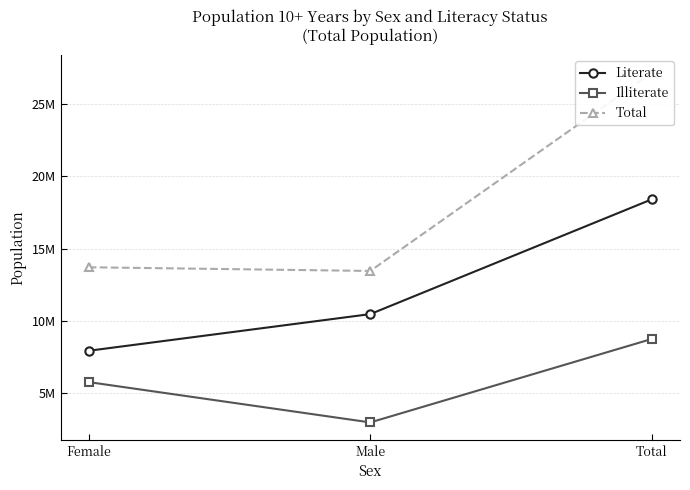

What is the difference between the Literate values at Total and Male?

7939549